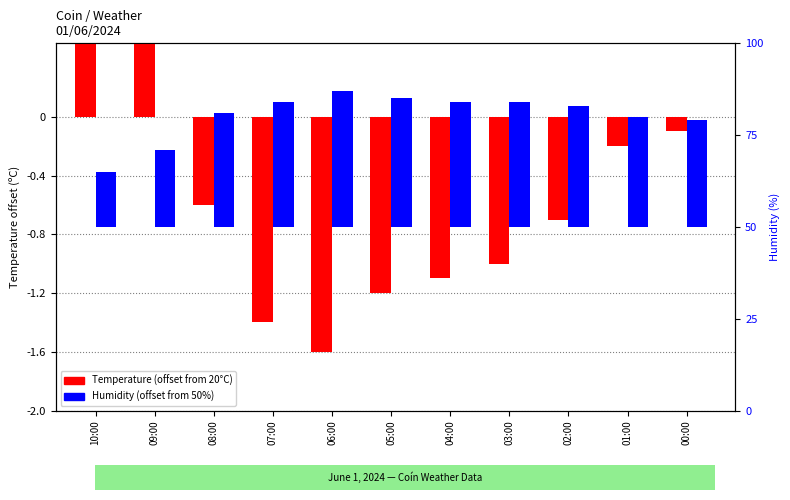

Which series has the largest total across all categories?

Humidity (%)